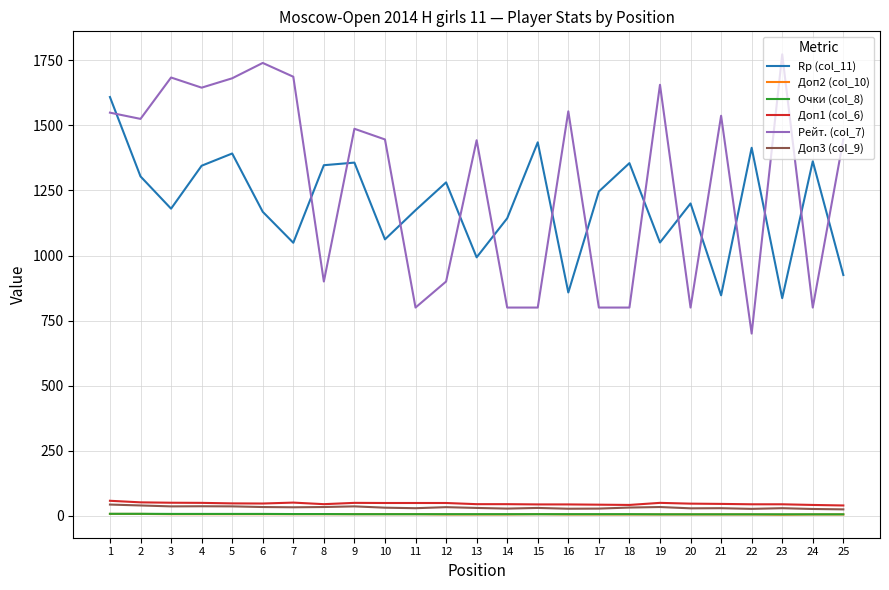

What value does the Доп2 (col_10) series have at 21?

5.0